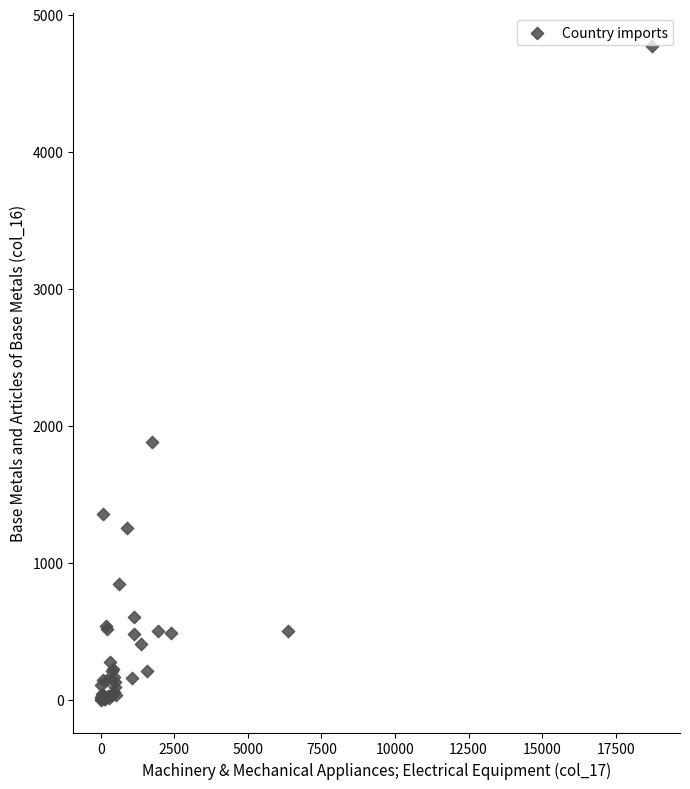

What Y value in the scatter plot is closest to 2386?

1880.1